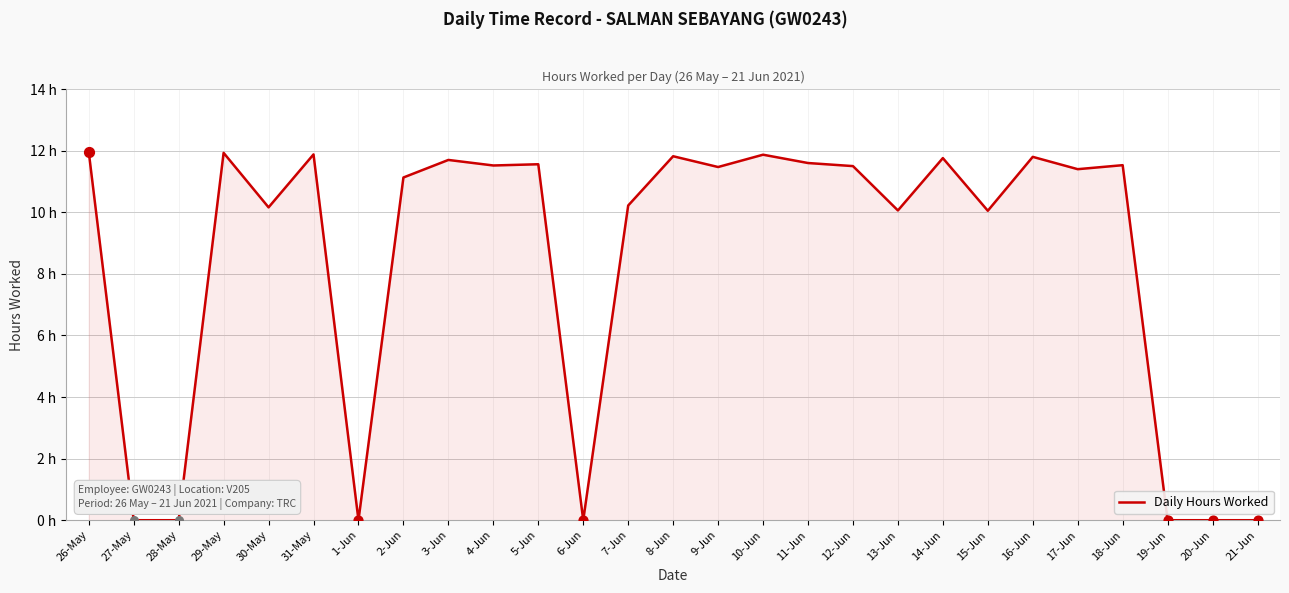

What is the ratio of the value at 31-May to the value at 15-Jun?

1.2